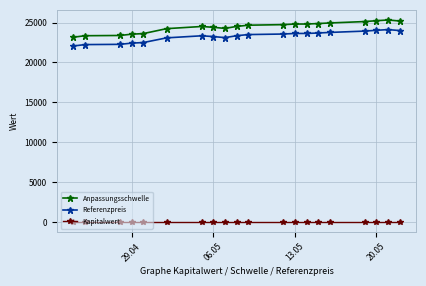

Which series has the largest total across all categories?

Anpassungsschwelle